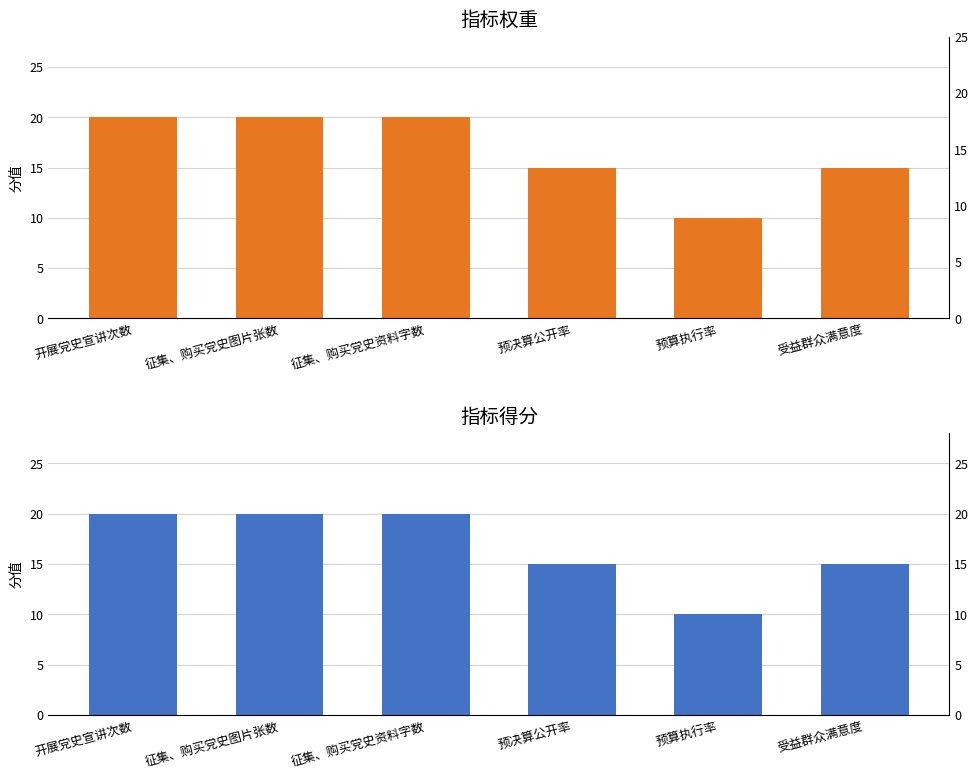

What is the difference between the maximum and minimum values in the 指标得分 series?

10